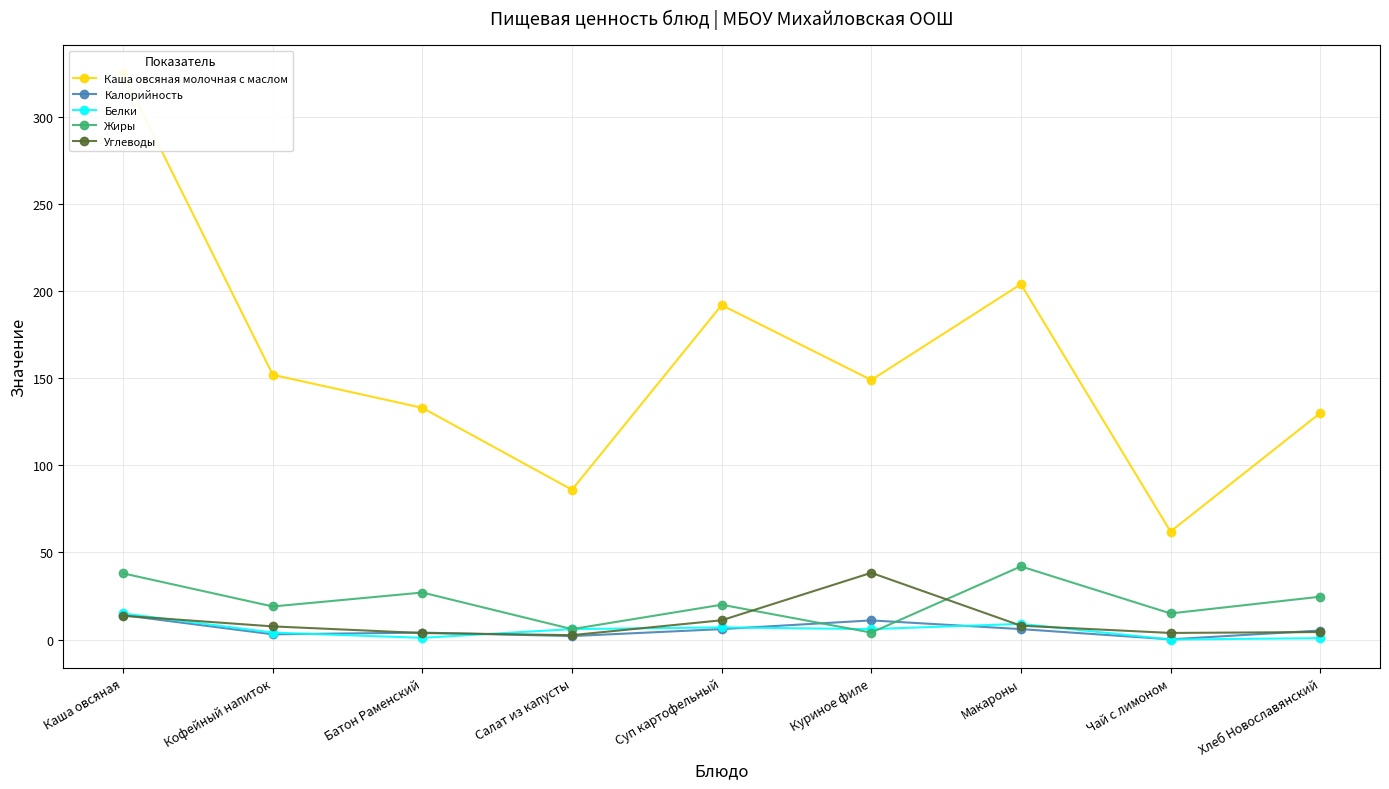

What is the total value across all series at Кофейный напиток?

185.6